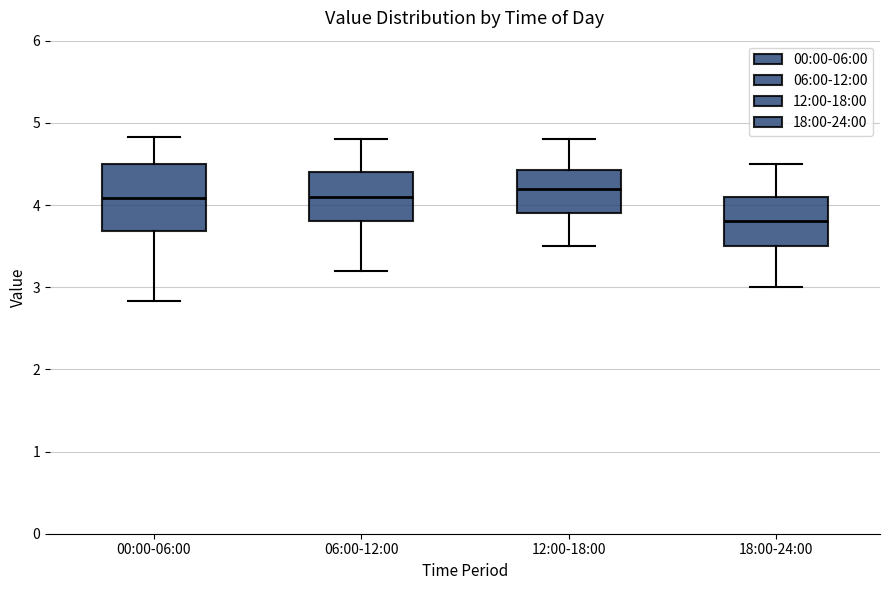

Reading left to right, transcribe this box plot: for each box, give where its median line is, the range the box spans, and where its two whiskers end, as read against the y-axis. The values are not printed on the chart, so give them approximately, as read against the axis.

00:00-06:00: median 4.1, box 3.7 to 4.5, whiskers 2.8 to 4.8
06:00-12:00: median 4.1, box 3.8 to 4.4, whiskers 3.2 to 4.8
12:00-18:00: median 4.2, box 3.9 to 4.4, whiskers 3.5 to 4.8
18:00-24:00: median 3.8, box 3.5 to 4.1, whiskers 3.0 to 4.5